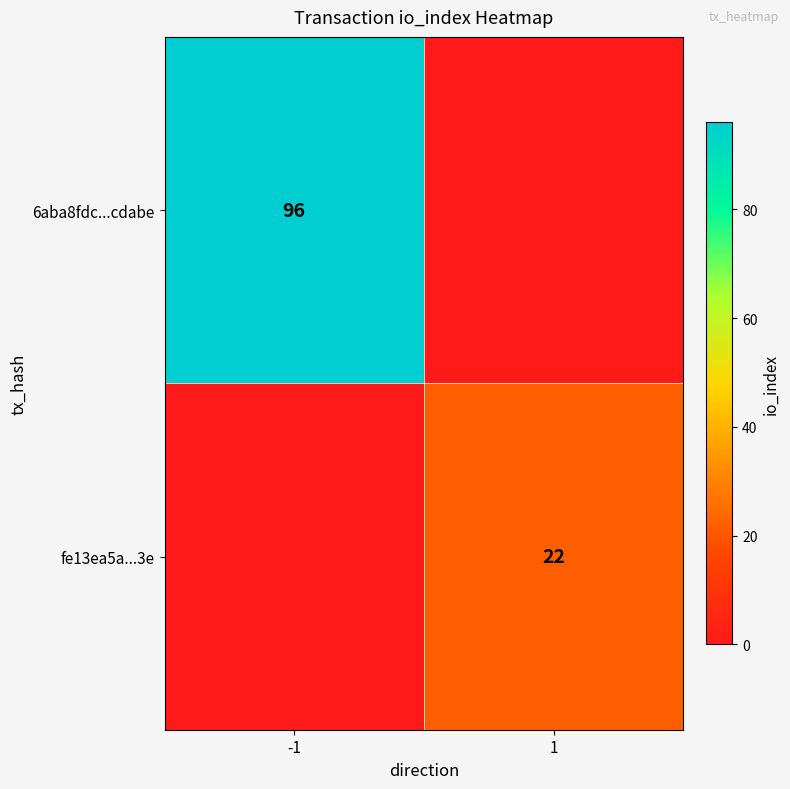

Is it true that 6aba8fdc...cdabe equals 96 at -1?

True